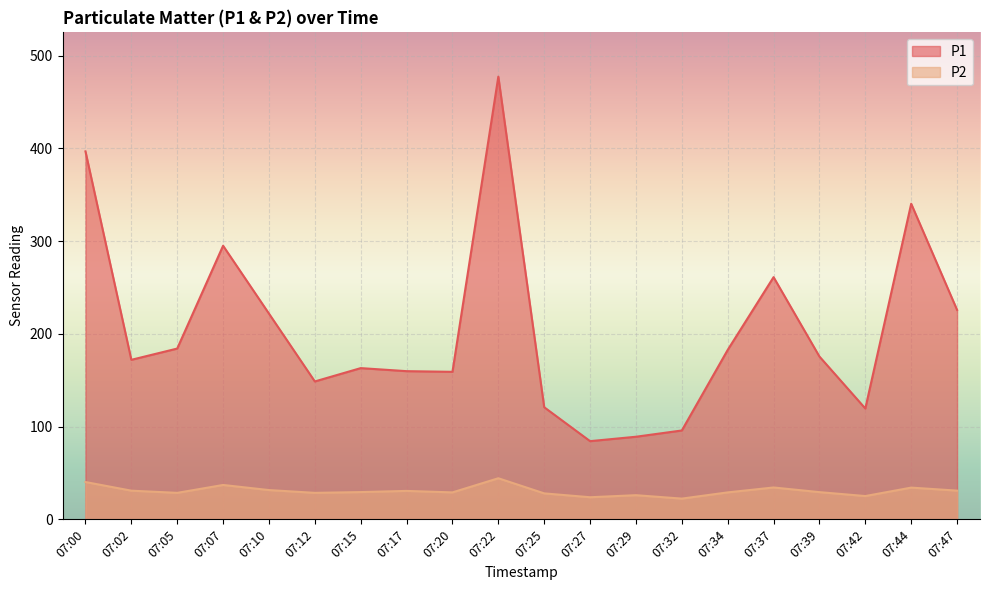

The P1 series shows 100.7 at 07:12. True or false?

False